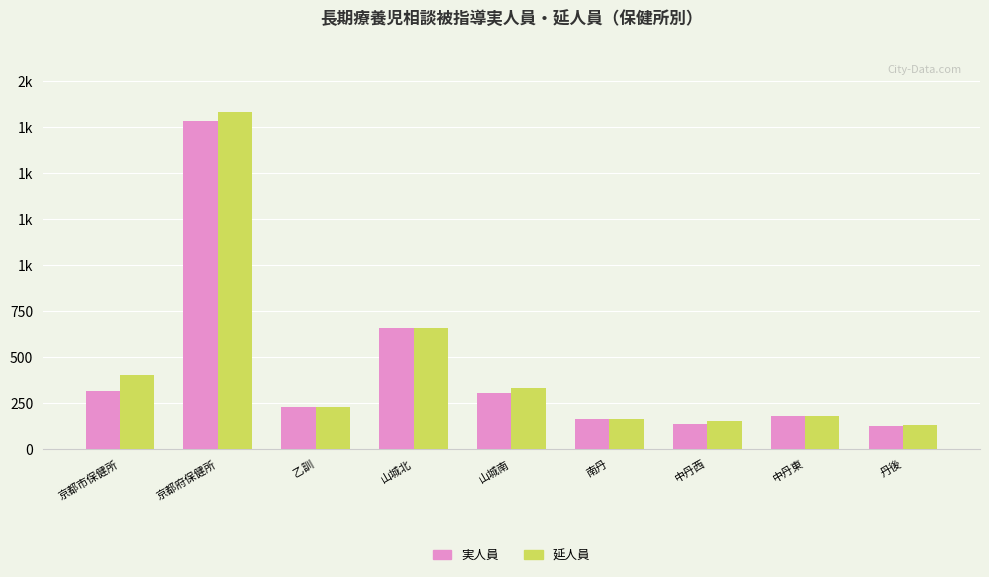

What are all the series names shown in the legend?

実人員, 延人員